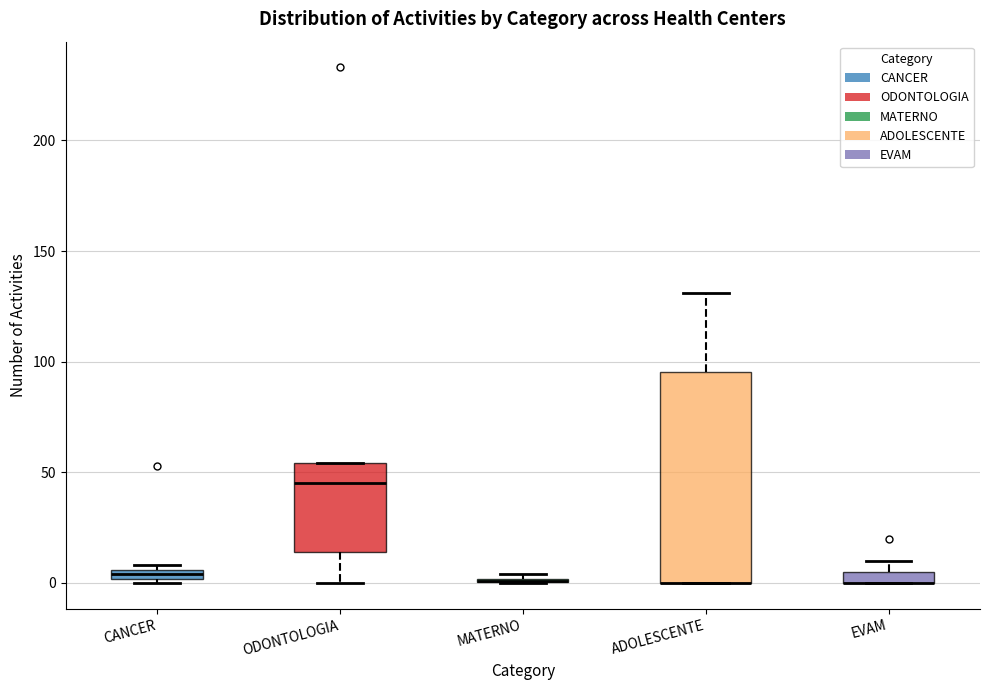

Where does the upper whisker of the box for ADOLESCENTE end on the y-axis? The values are not printed on the chart, so give them approximately, as read against the axis.

130